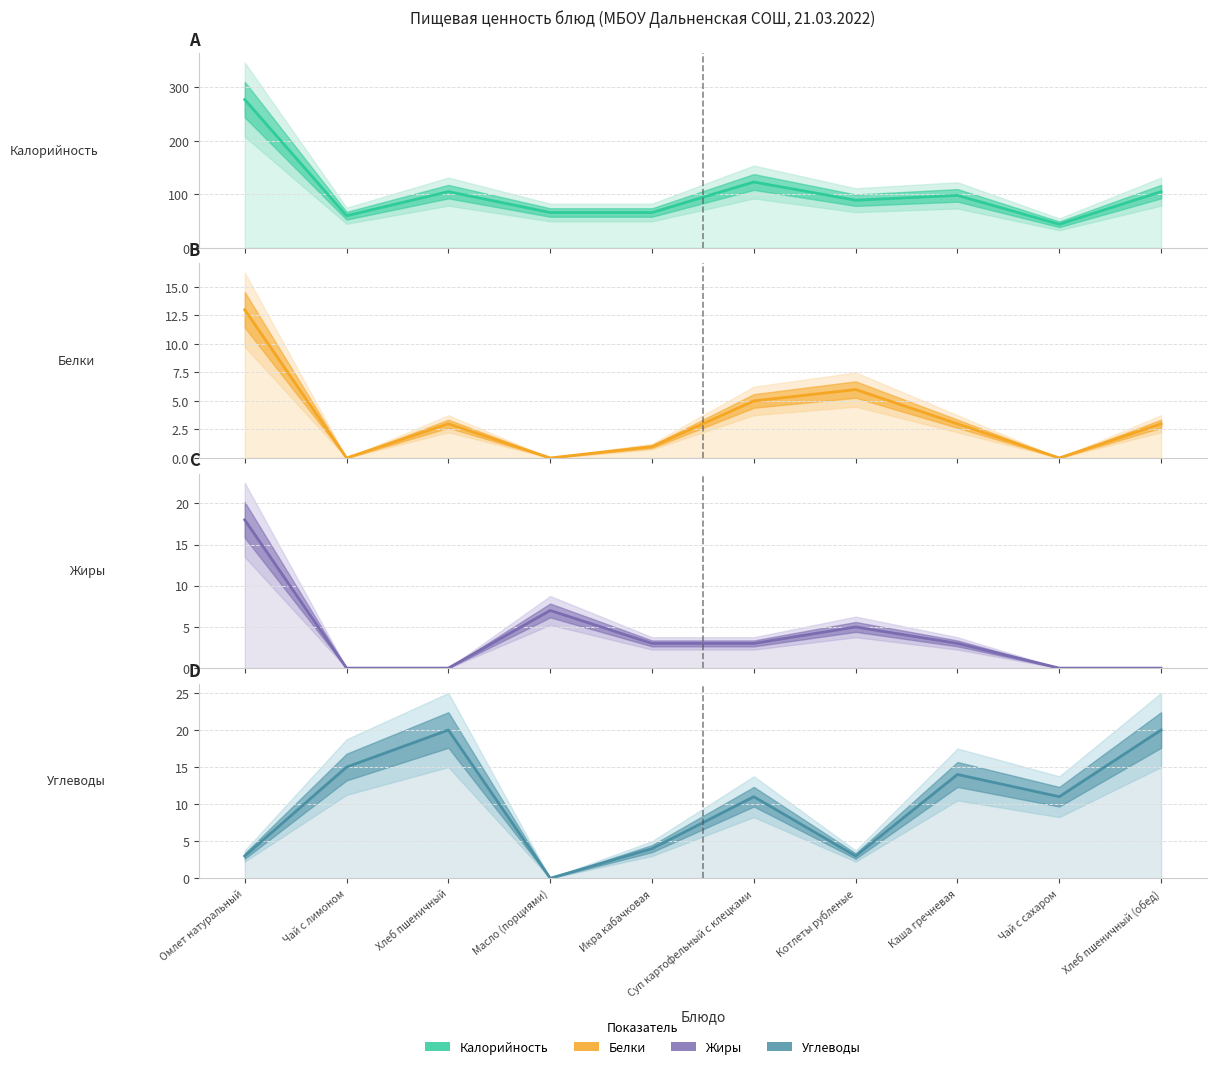

How many lines are shown in the chart?

4